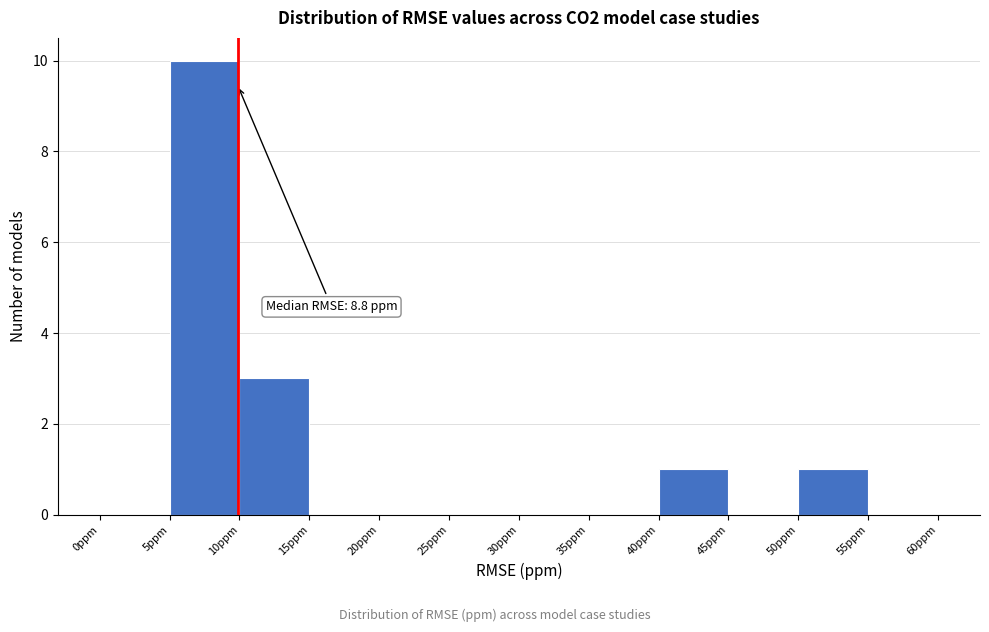

Over which range of the x-axis is the bar tallest?

5 to 10